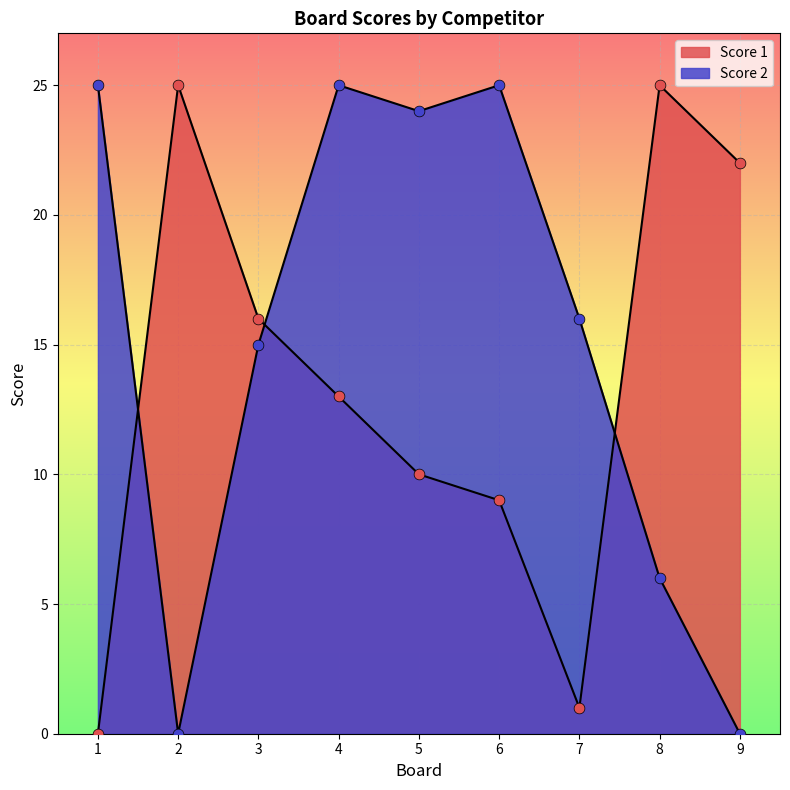

What is the total value across all series at 2?

25